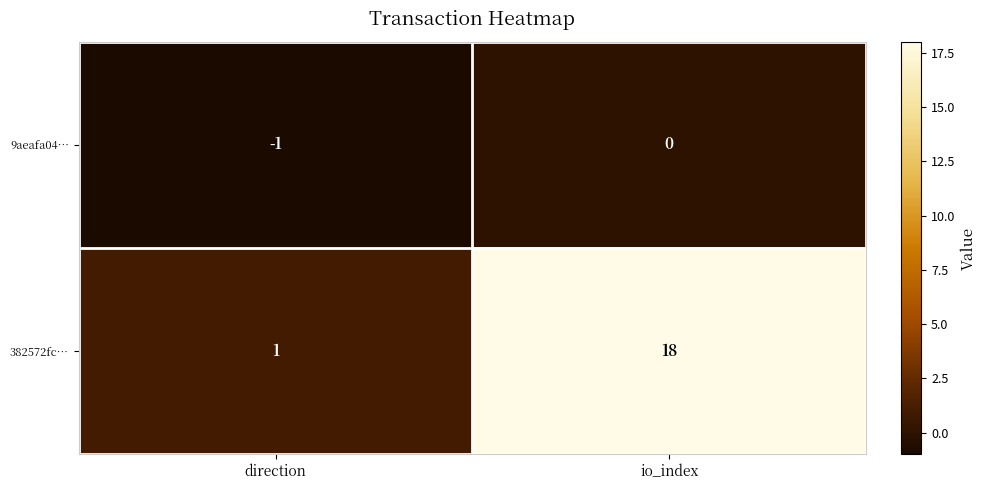

What is the highest value of the 382572fc… series?

18